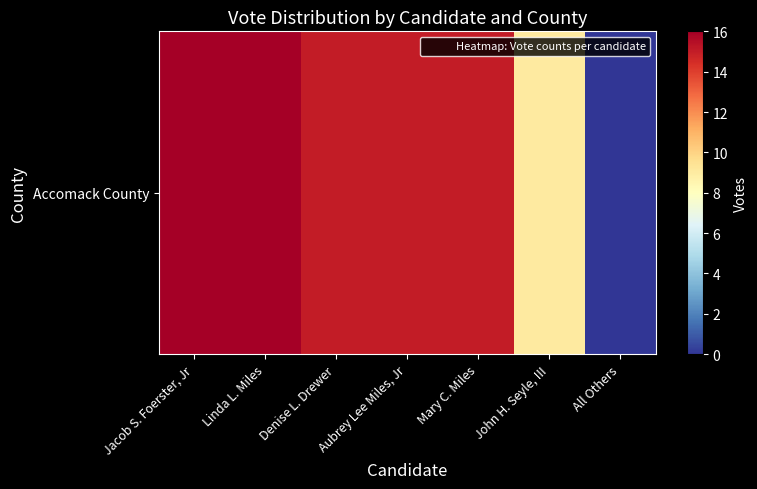

How many series are shown in this chart?

1